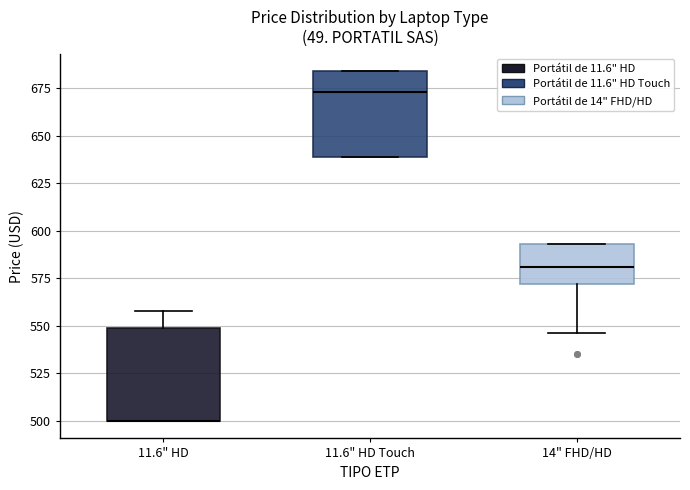

Reading left to right, transcribe this box plot: for each box, give where its median line is, the range the box spans, and where its two whiskers end, as read against the y-axis. The values are not printed on the chart, so give them approximately, as read against the axis.

11.6" HD: median 500 (drawn on the box's lower edge), box 500 to 550, whiskers 500 to 560
11.6" HD Touch: median 675, box 640 to 685, whiskers 640 to 685
14" FHD/HD: median 580, box 570 to 595, whiskers 545 to 595